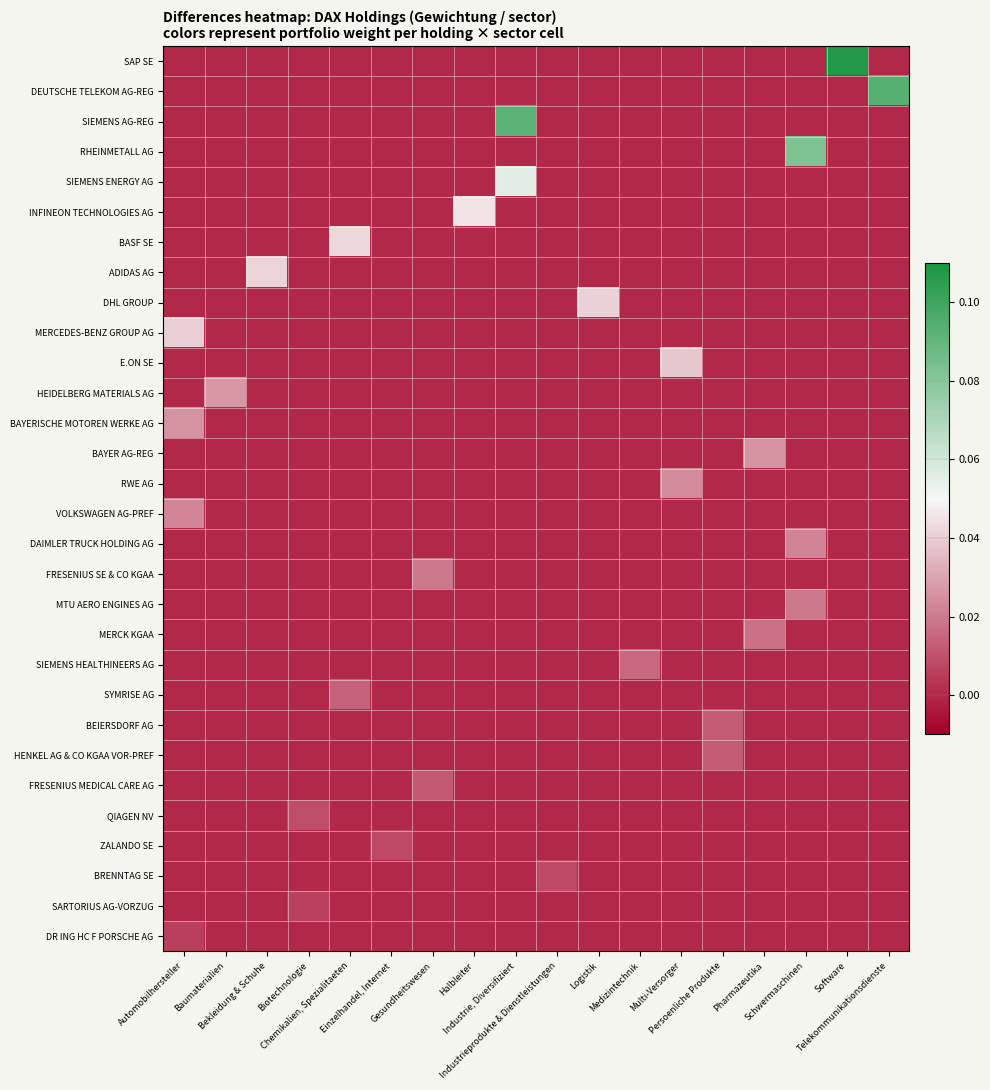

Between Pharmazeutika and Schwermaschinen, which series saw the biggest shift?

RHEINMETALL AG